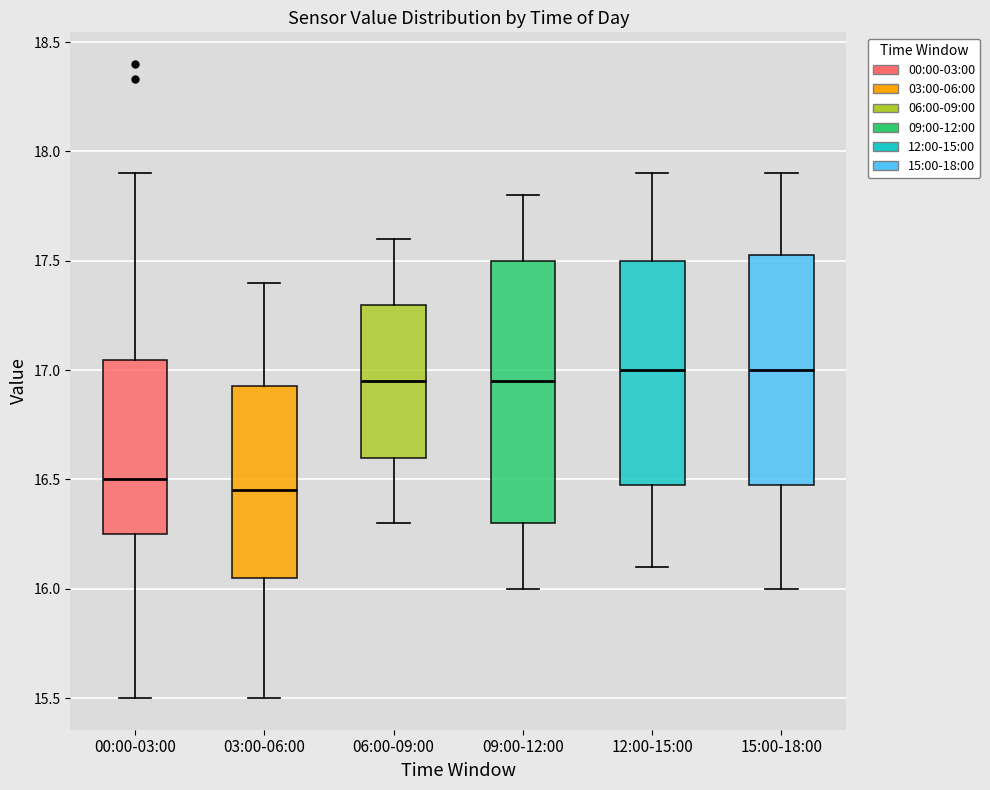

Reading left to right, transcribe this box plot: for each box, give where its median line is, the range the box spans, and where its two whiskers end, as read against the y-axis. The values are not printed on the chart, so give them approximately, as read against the axis.

00:00-03:00: median 16.50, box 16.25 to 17.05, whiskers 15.50 to 17.90
03:00-06:00: median 16.45, box 16.05 to 16.95, whiskers 15.50 to 17.40
06:00-09:00: median 16.95, box 16.60 to 17.30, whiskers 16.30 to 17.60
09:00-12:00: median 16.95, box 16.30 to 17.50, whiskers 16.00 to 17.80
12:00-15:00: median 17.00, box 16.50 to 17.50, whiskers 16.10 to 17.90
15:00-18:00: median 17.00, box 16.50 to 17.55, whiskers 16.00 to 17.90